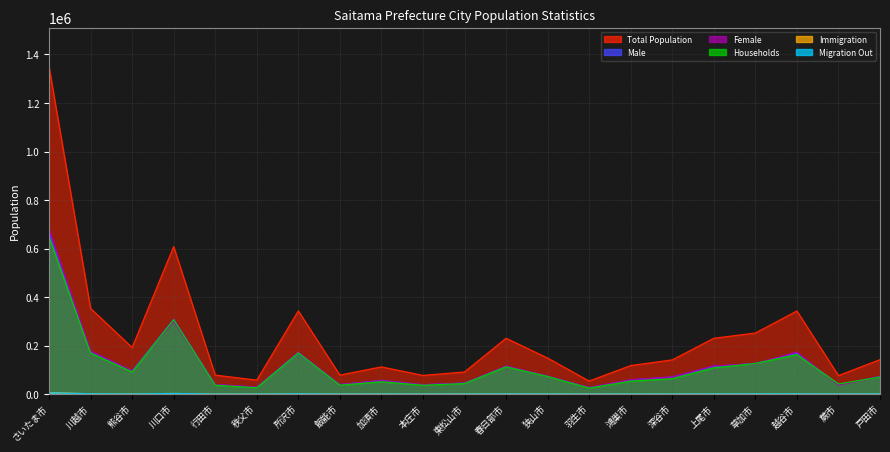

At which label does Male first exceed 72139?

さいたま市